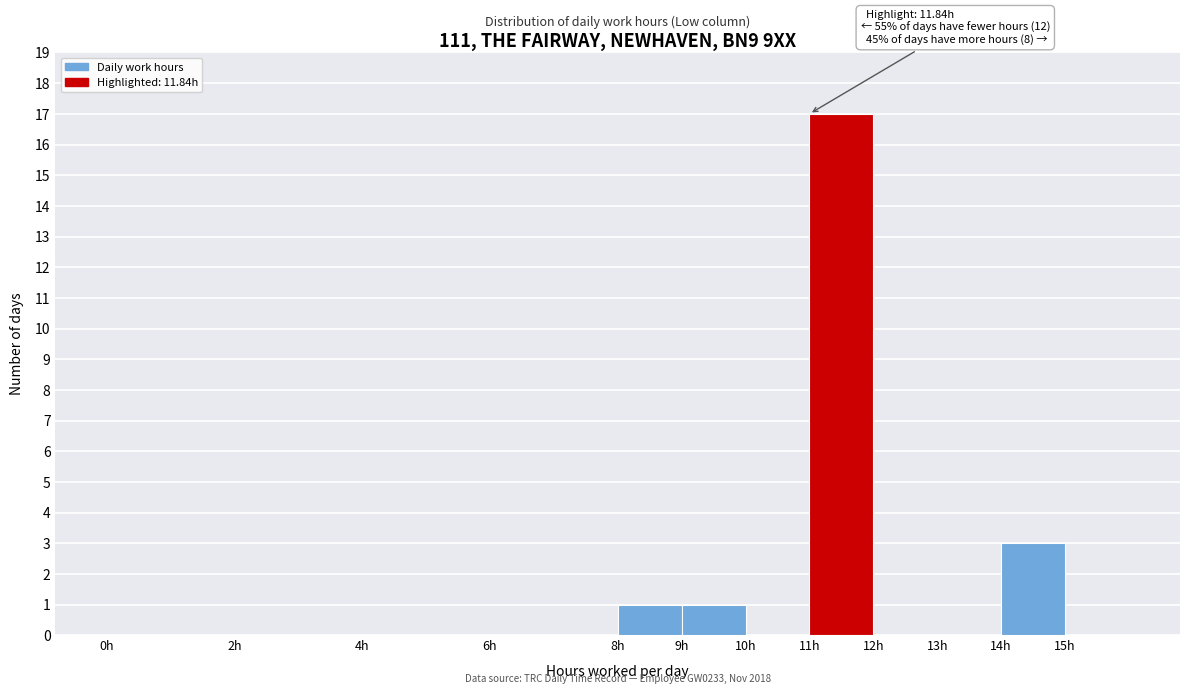

Over which range of the x-axis is the bar tallest?

11 to 12